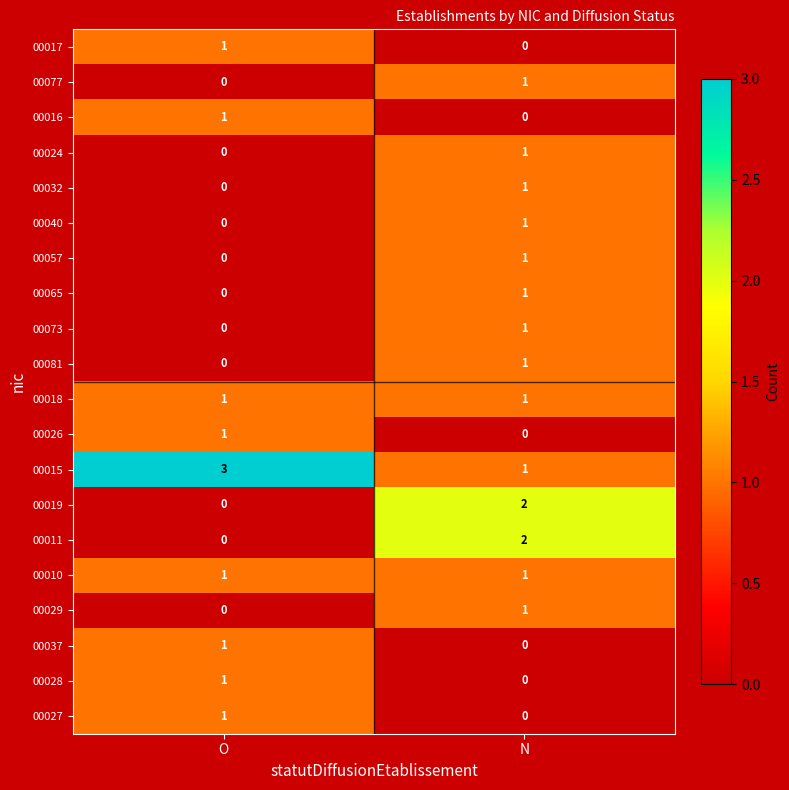

Rank the categories by 00024 value from lowest to highest.

O, N